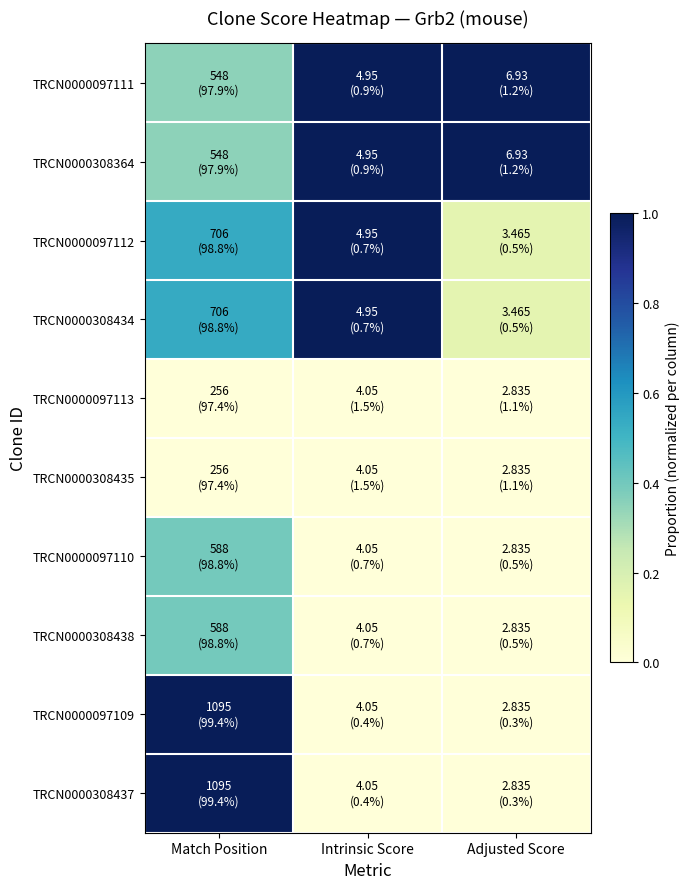

Reading left to right, list all the values displayed in this chart.

TRCN0000097111: Match Position=0.3	Intrinsic Score=1.0	Adjusted Score=1.0
TRCN0000308364: Match Position=0.3	Intrinsic Score=1.0	Adjusted Score=1.0
TRCN0000097112: Match Position=0.5	Intrinsic Score=1.0	Adjusted Score=0.2
TRCN0000308434: Match Position=0.5	Intrinsic Score=1.0	Adjusted Score=0.2
TRCN0000097113: Match Position=0.0	Intrinsic Score=0.0	Adjusted Score=0.0
TRCN0000308435: Match Position=0.0	Intrinsic Score=0.0	Adjusted Score=0.0
TRCN0000097110: Match Position=0.4	Intrinsic Score=0.0	Adjusted Score=0.0
TRCN0000308438: Match Position=0.4	Intrinsic Score=0.0	Adjusted Score=0.0
TRCN0000097109: Match Position=1.0	Intrinsic Score=0.0	Adjusted Score=0.0
TRCN0000308437: Match Position=1.0	Intrinsic Score=0.0	Adjusted Score=0.0